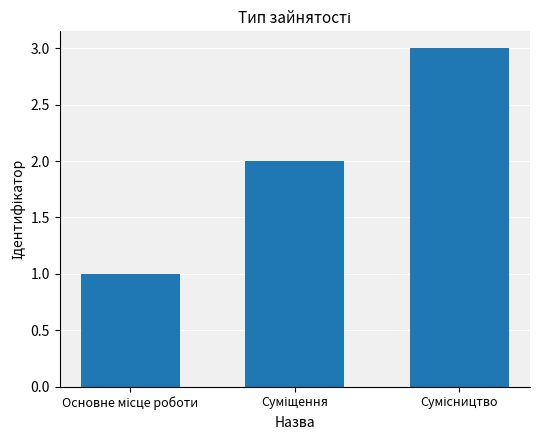

Does the chart contain stacked bars?

No